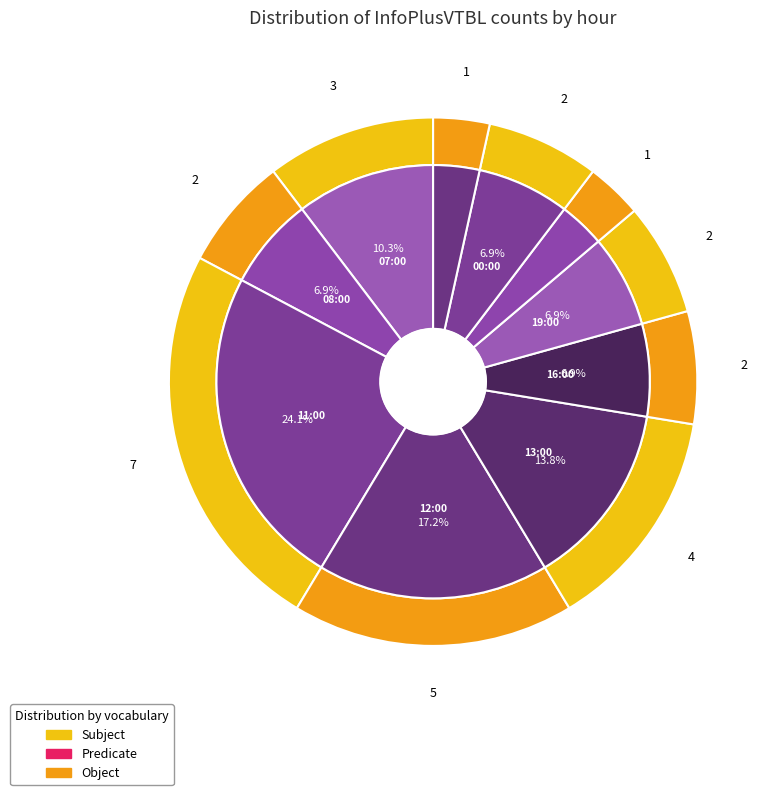

Does any single category account for the majority?

No